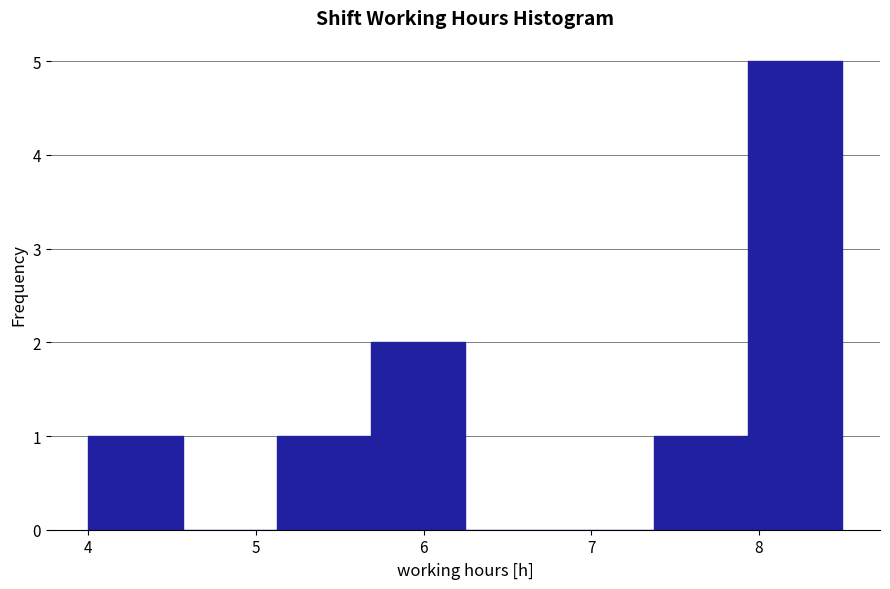

What is the height of the bar covering 4.0 to 4.6 on the x-axis? Neither the bar edges nor the heights are printed on the chart, so give them approximately, as read against the axes.

1